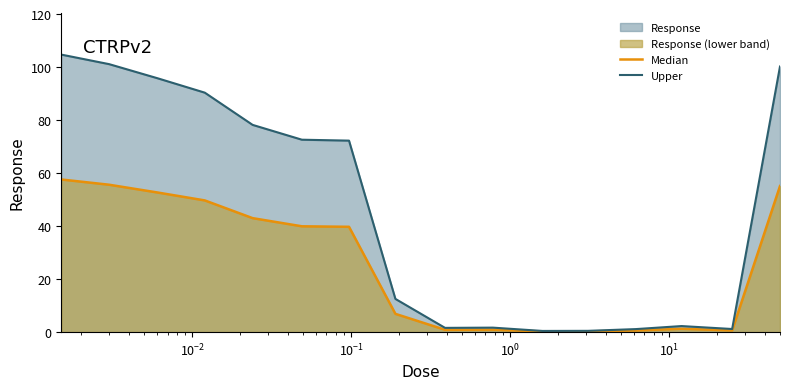

Does the chart display data point markers on the line(s)?

No